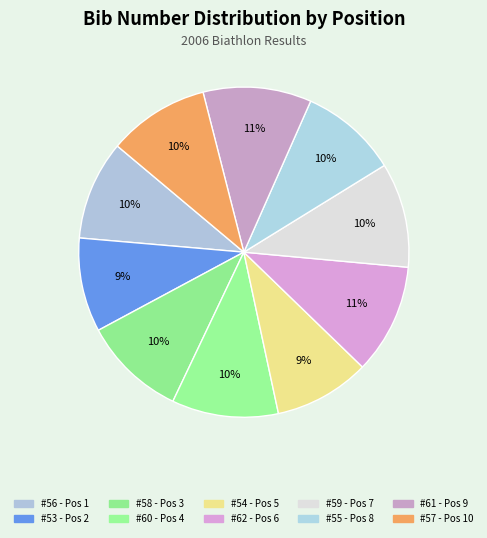

How many slices are in this pie chart?

10